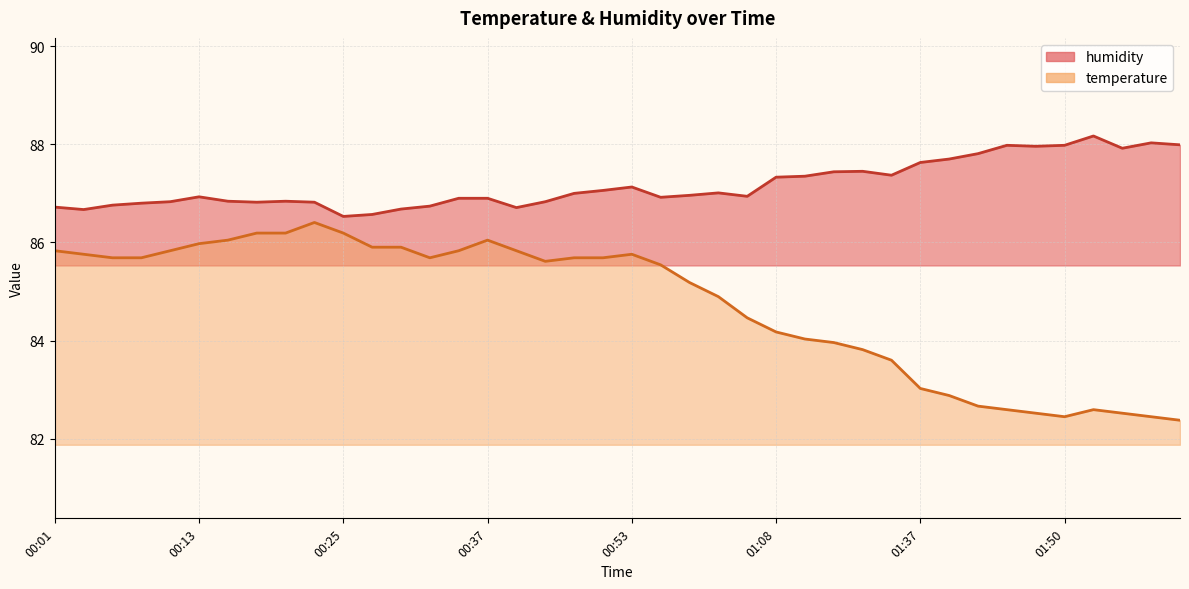

What is the label of the 14th point from the right?

01:11